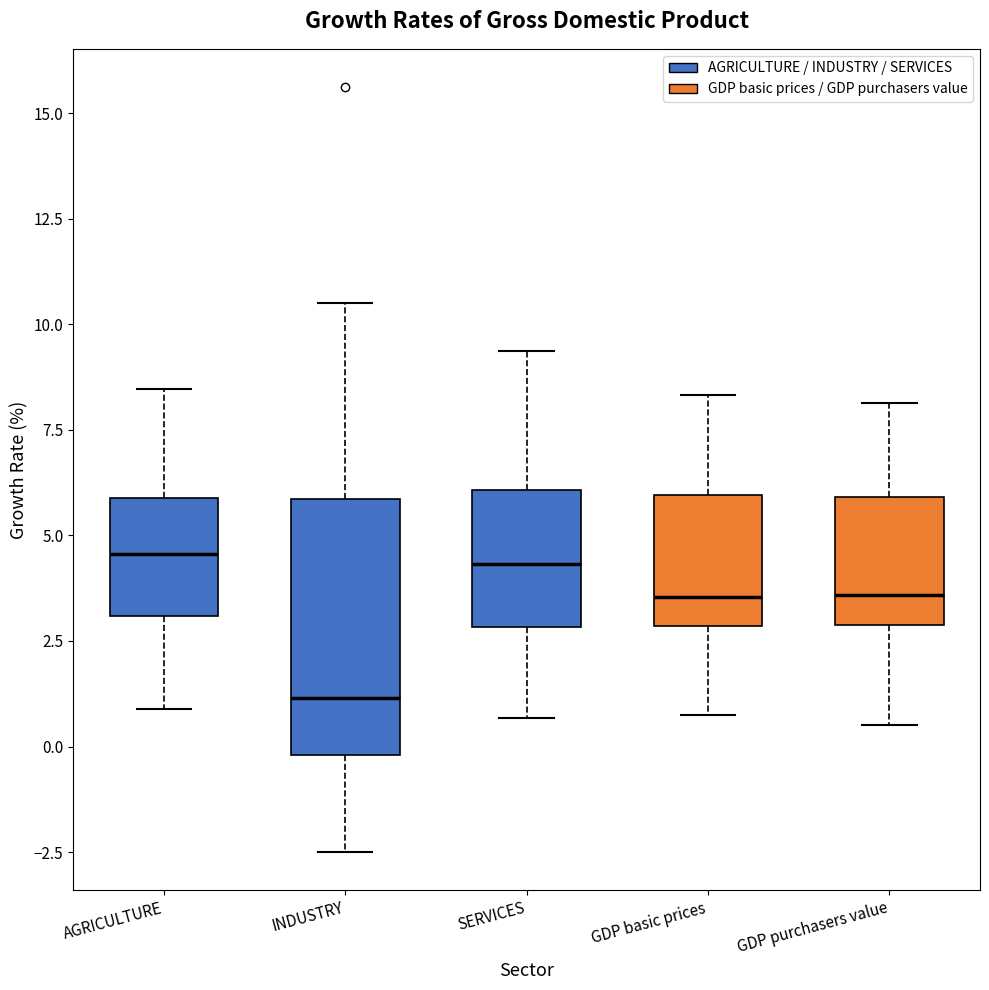

Comparing the boxes themselves (not the whiskers), which one is the tallest?

INDUSTRY